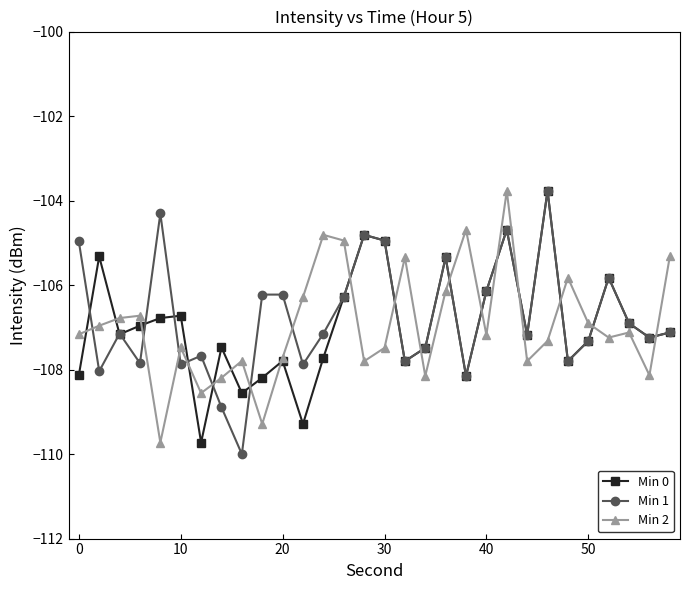

True or false: Min 2 has more than 1 points higher than both neighbors.

True